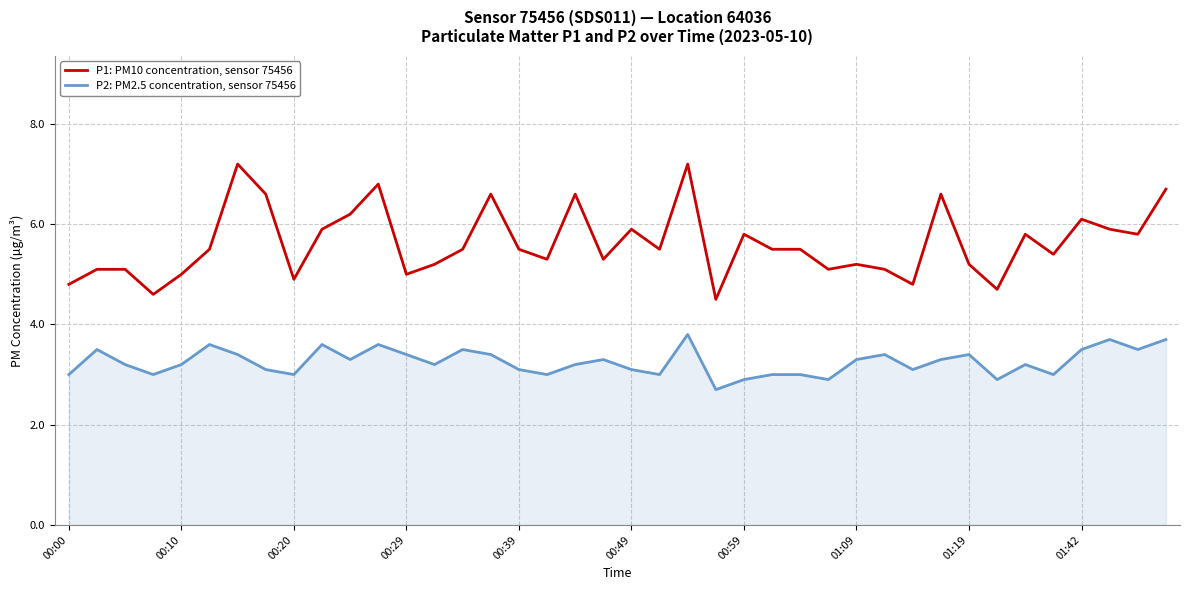

Which series has the widest spread of values?

P1: PM10 concentration, sensor 75456